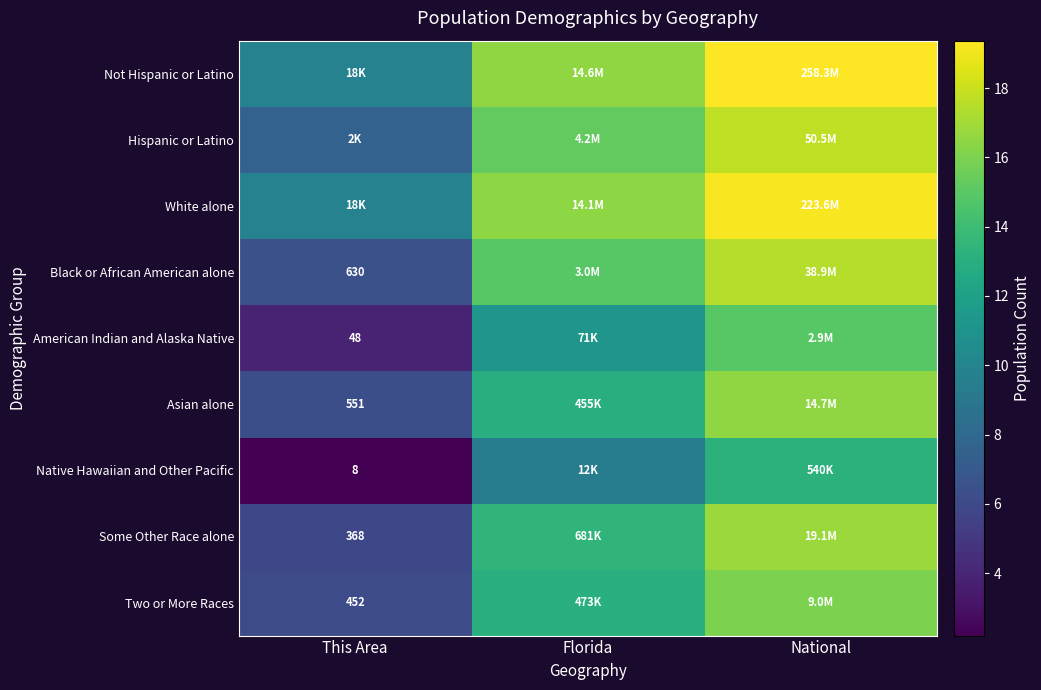

Where is Two or More Races nearest to the value 11?

Florida